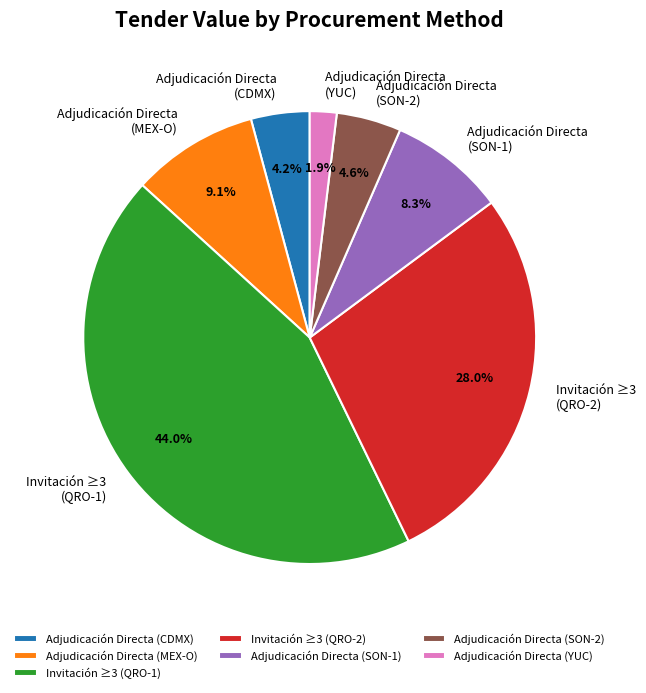

Is there a majority slice in this chart?

No